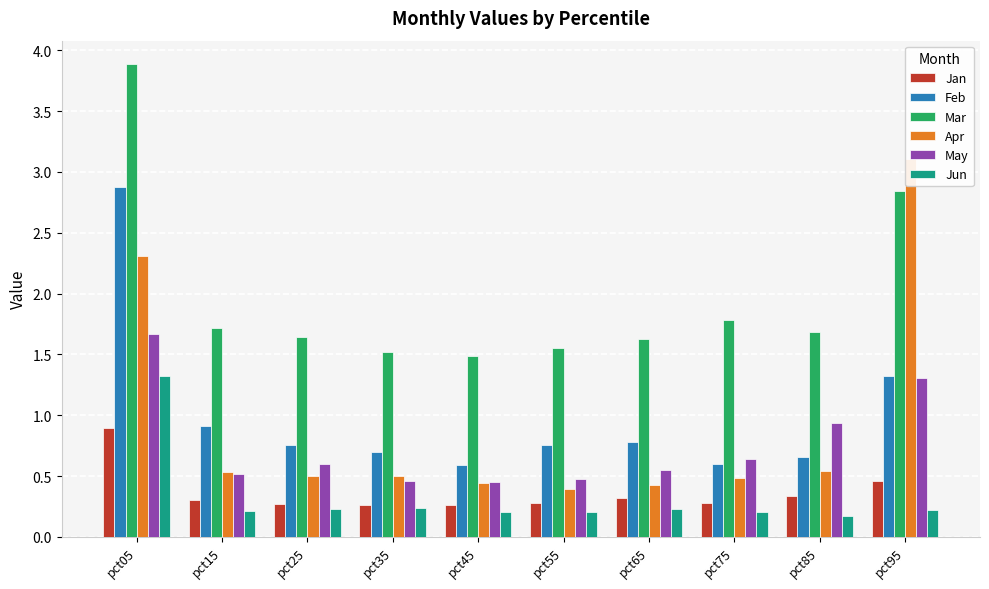

Is the value of Jan at pct55 greater than the value of May at pct55?

No